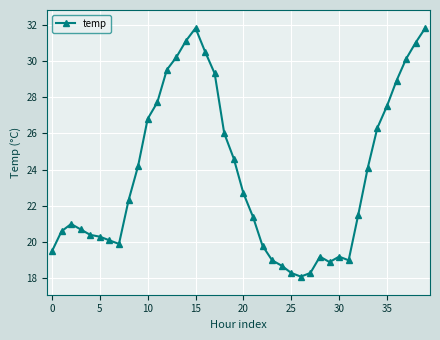

What is the greatest value displayed?

31.8